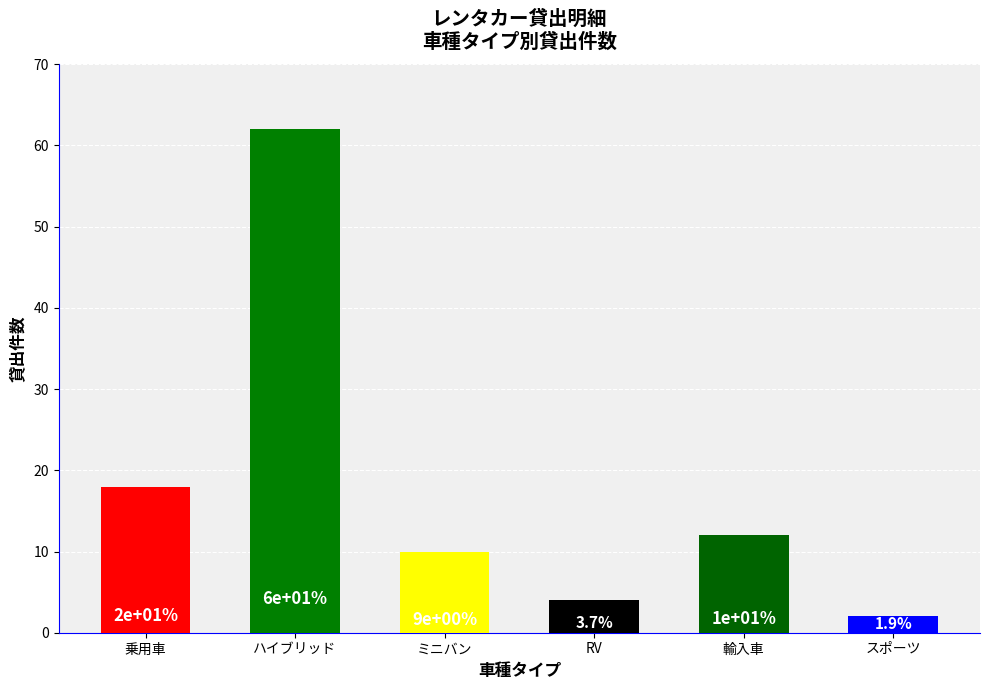

Which series has the largest range (max minus min)?

ハイブリッド